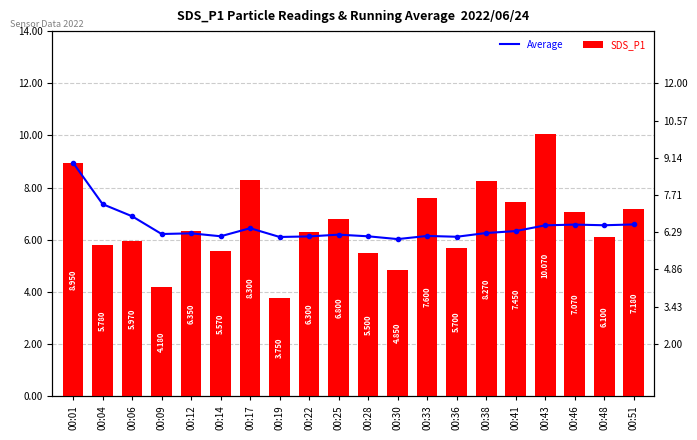

What is the difference between the SDS_P1 values at 00:17 and 00:09?

4.1